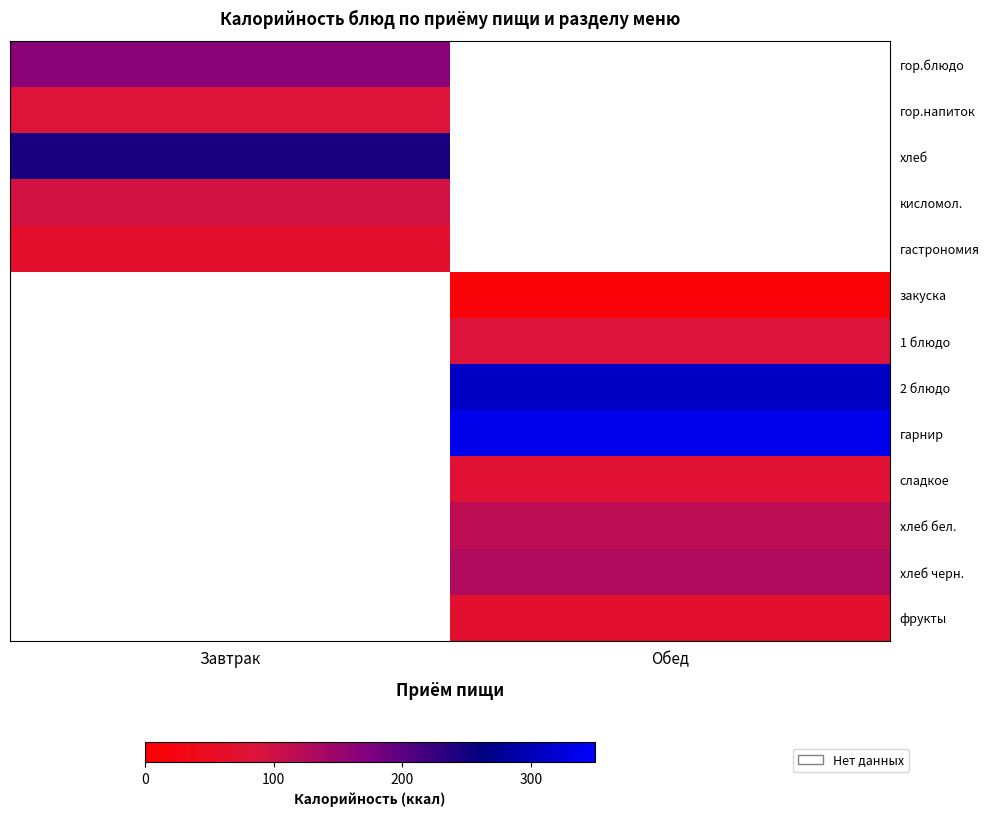

How many categories are shown in the chart?

2